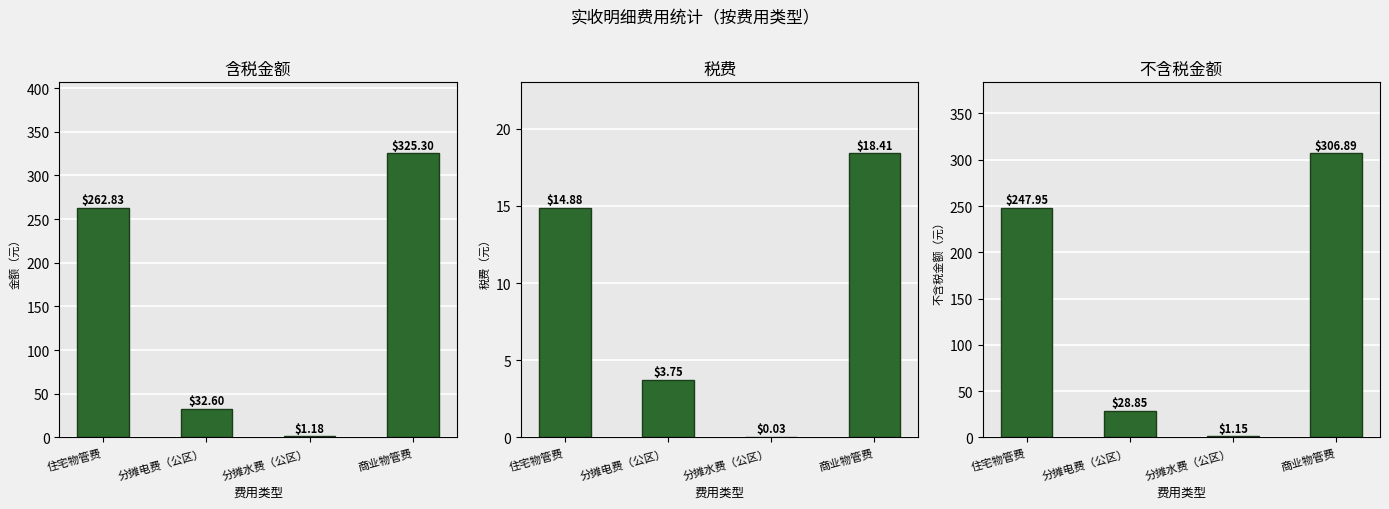

Is it true that 不含税金额 equals 38.9 at 分摊电费（公区）?

False